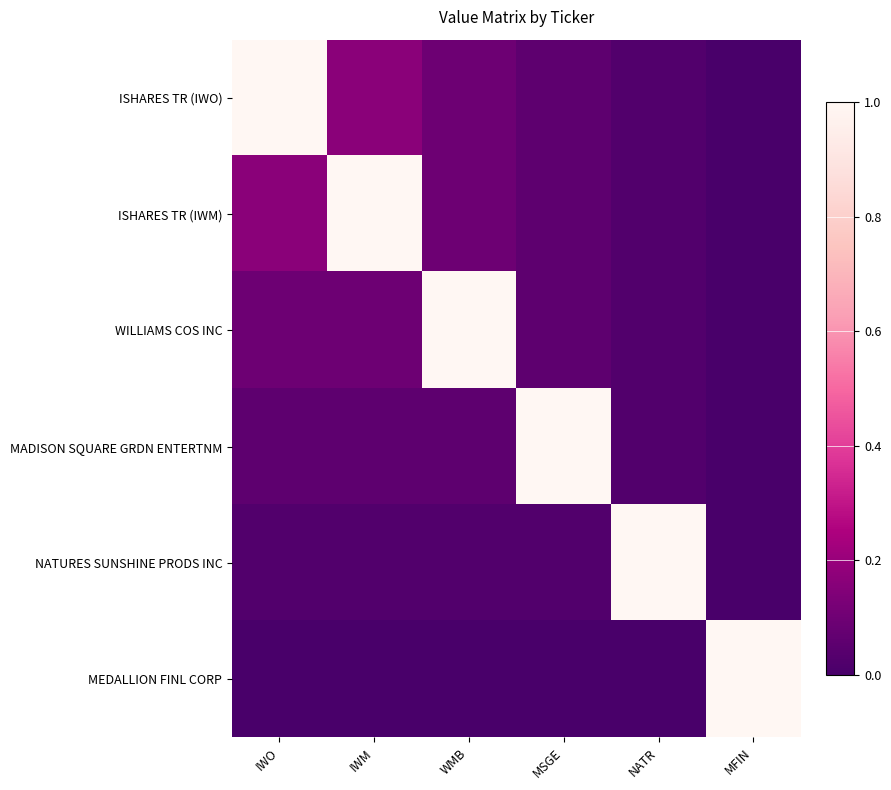

Reading right to left, what are all the values shown in this chart?

ISHARES TR (IWO): MFIN=0.0	NATR=0.0	MSGE=0.1	WMB=0.1	IWM=0.2	IWO=1.0
ISHARES TR (IWM): MFIN=0.0	NATR=0.0	MSGE=0.1	WMB=0.1	IWM=1.0	IWO=0.2
WILLIAMS COS INC: MFIN=0.0	NATR=0.0	MSGE=0.1	WMB=1.0	IWM=0.1	IWO=0.1
MADISON SQUARE GRDN ENTERTNM: MFIN=0.0	NATR=0.0	MSGE=1.0	WMB=0.1	IWM=0.1	IWO=0.1
NATURES SUNSHINE PRODS INC: MFIN=0.0	NATR=1.0	MSGE=0.0	WMB=0.0	IWM=0.0	IWO=0.0
MEDALLION FINL CORP: MFIN=1.0	NATR=0.0	MSGE=0.0	WMB=0.0	IWM=0.0	IWO=0.0